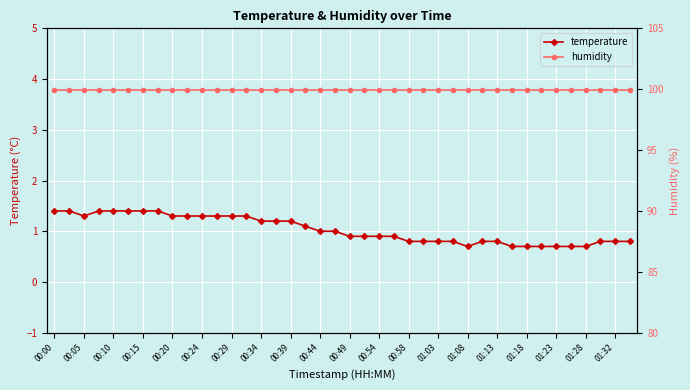

At how many categories does at least one series exceed 12?

40